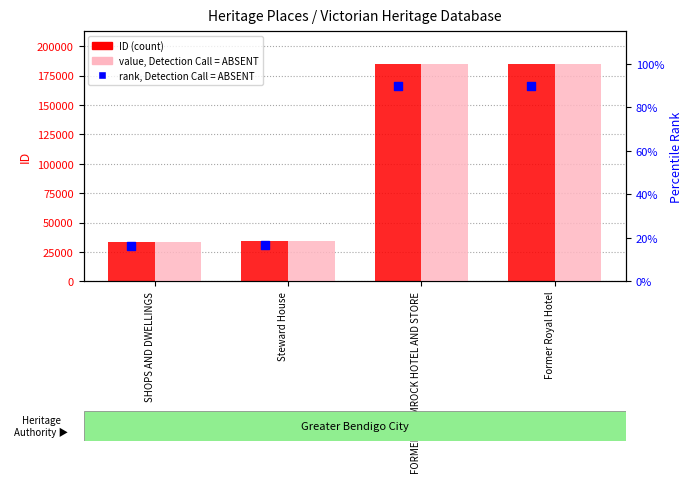

Which series reaches the minimum Y coordinate?

rank, Detection Call = ABSENT